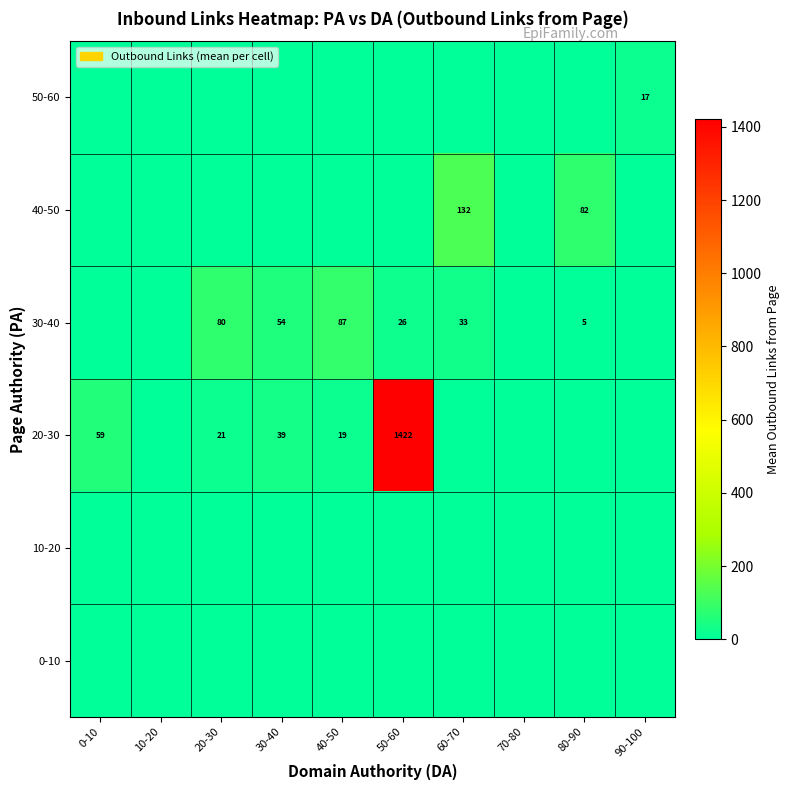

What is the difference between the highest and lowest values at 0-10?

59.0